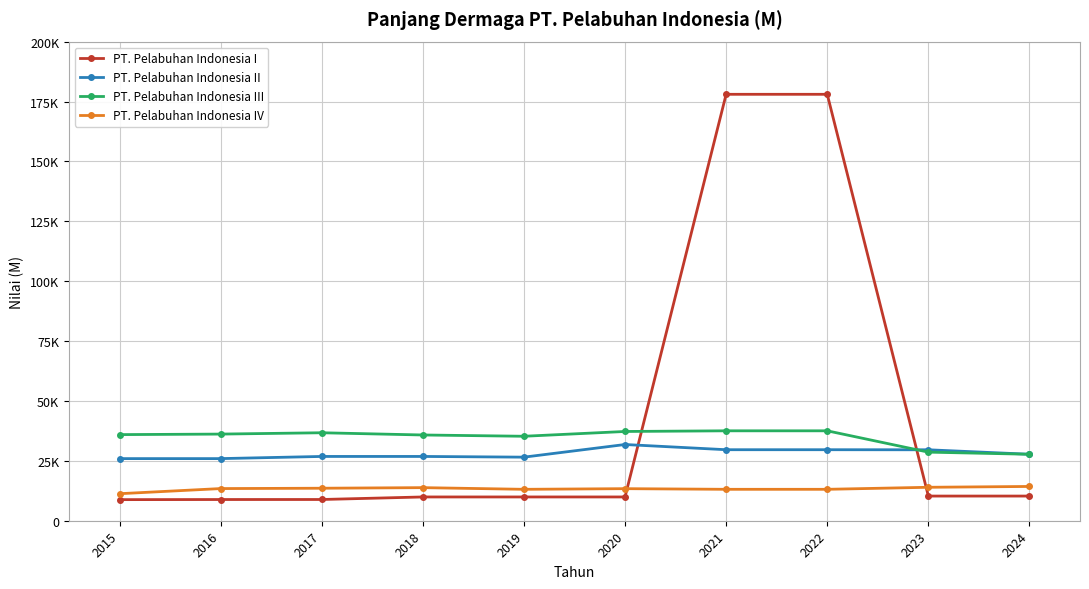

Is this an area chart (filled region under the line)?

No